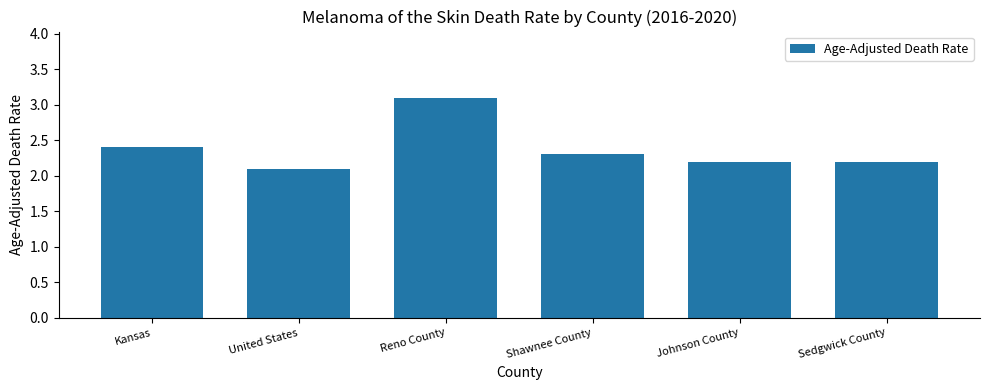

What is the difference between the maximum and second lowest values?

0.9